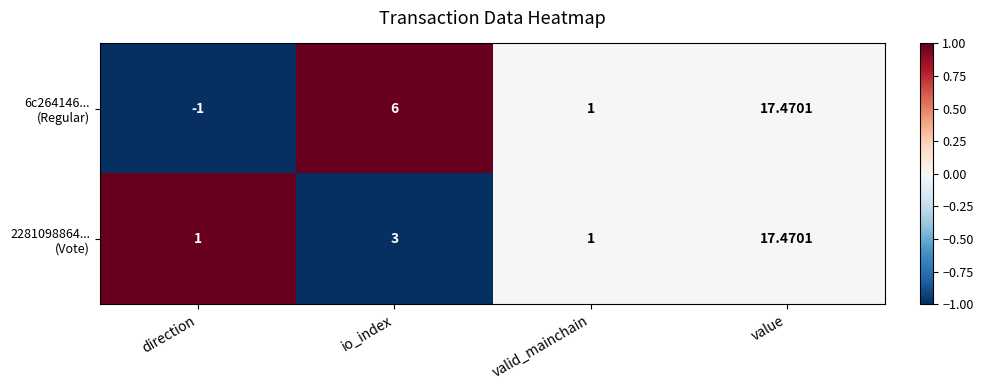

Which category has the lowest value across all series?

direction